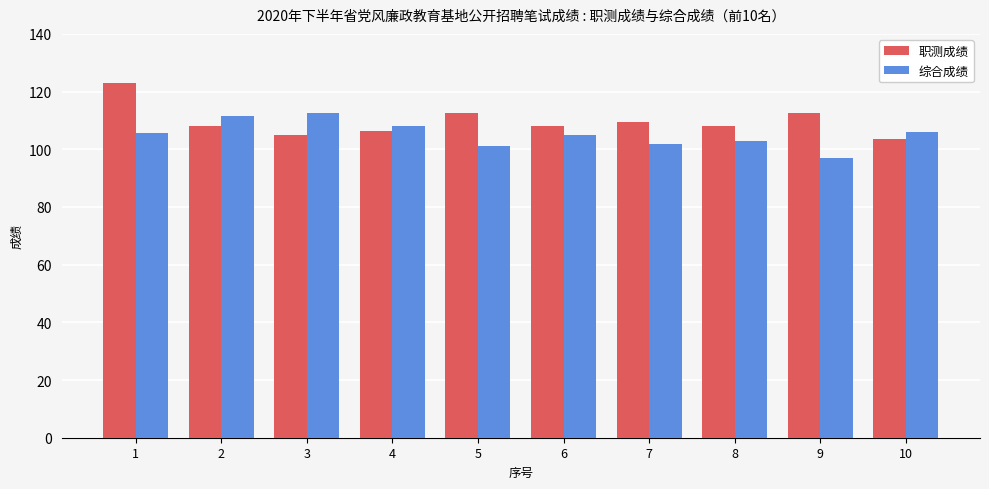

Which series changed the most between 1 and 4?

职测成绩